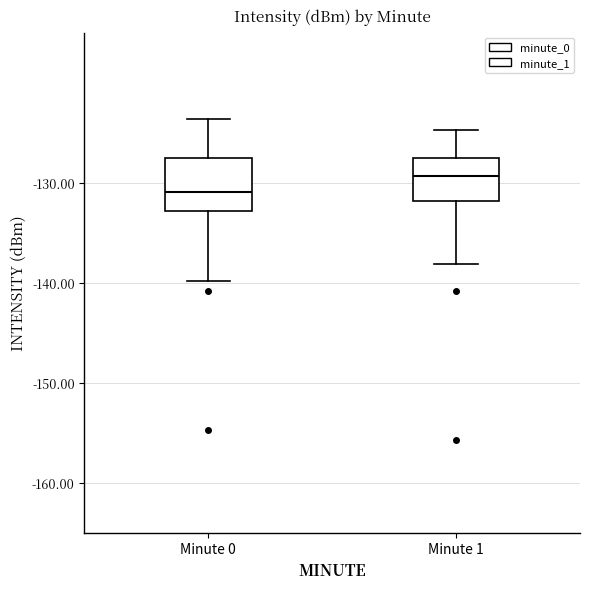

Which box has the highest median line?

Minute 1